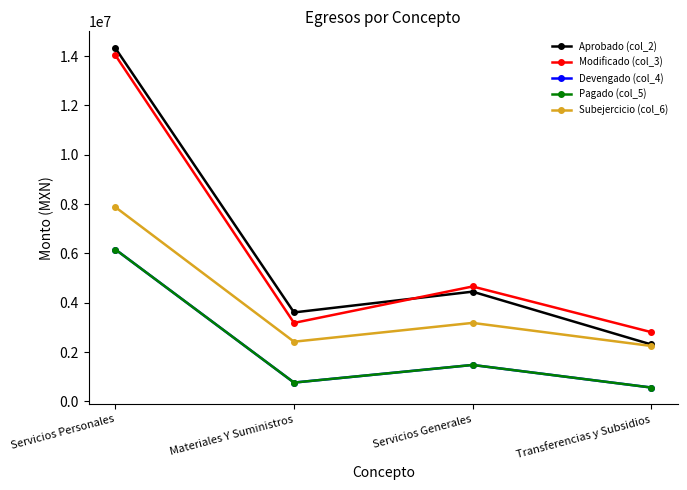

What position from the right is Servicios Generales?

2